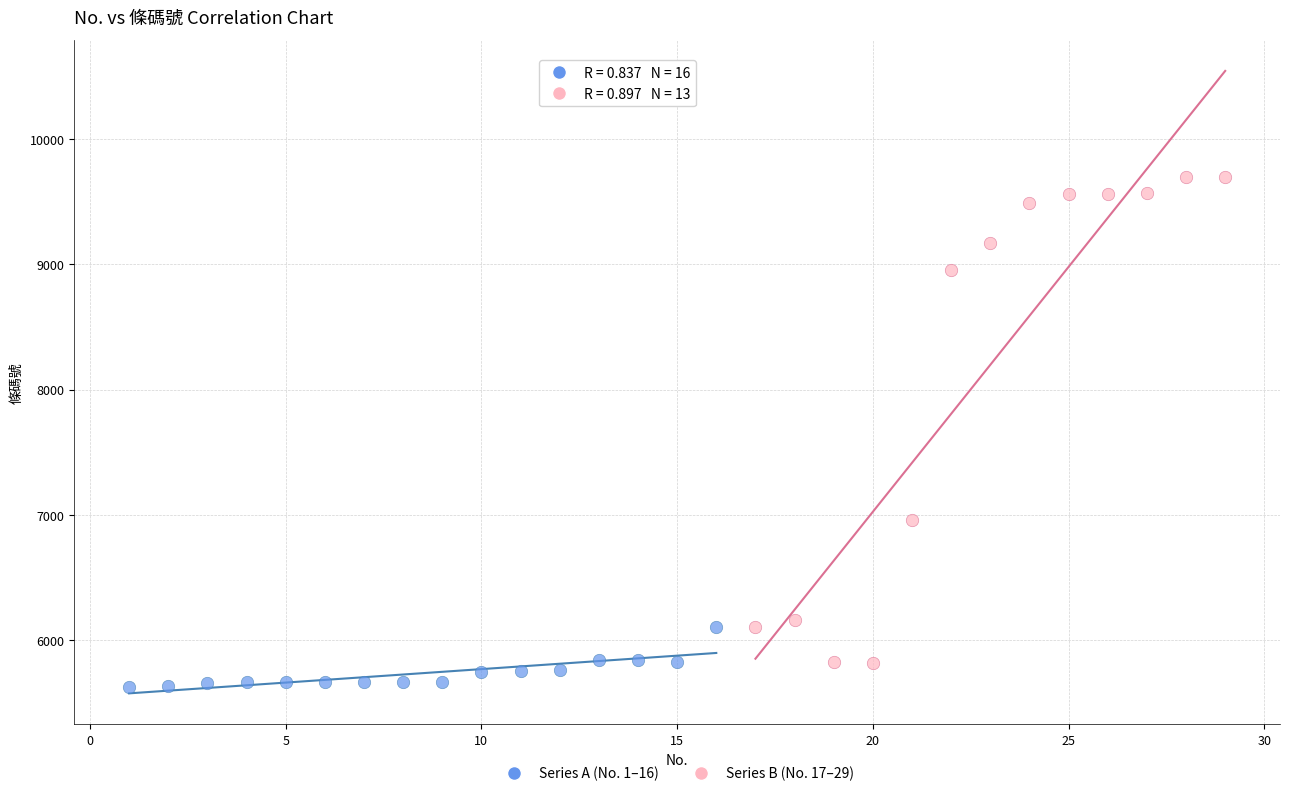

Which series reaches the minimum Y coordinate?

Series A (No. 1–16)